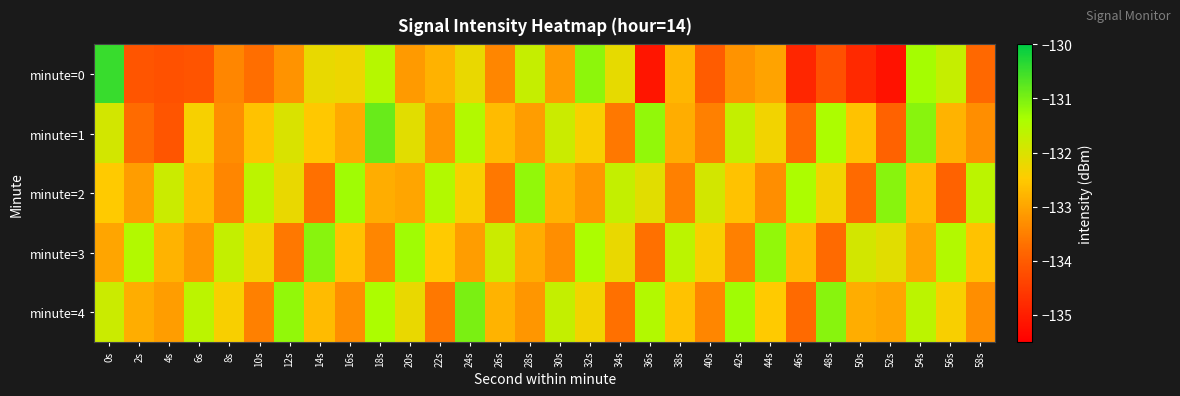

Which series has the largest range (max minus min)?

minute=0